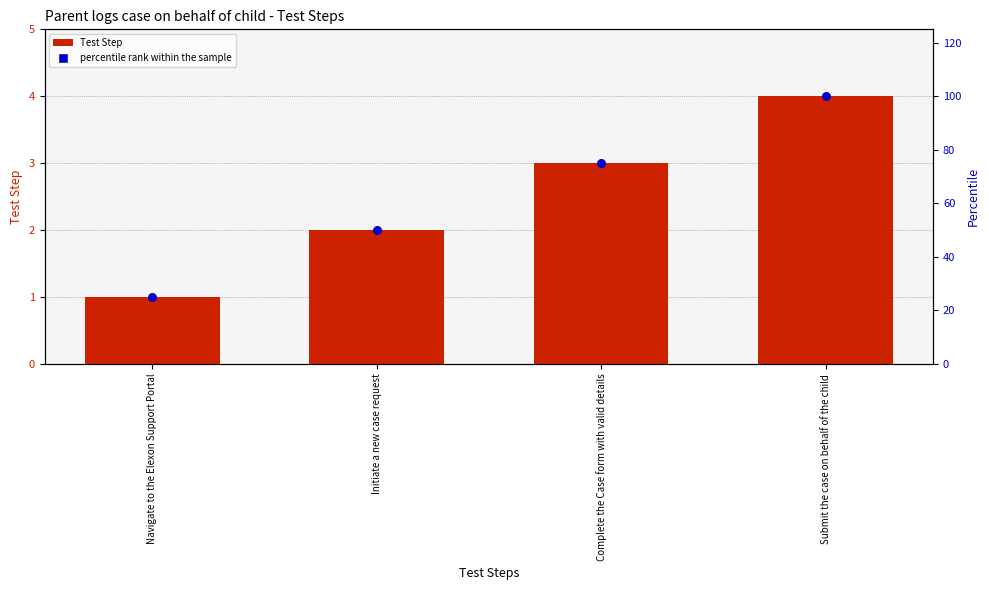

Which series has the widest spread of Y values?

percentile rank within the sample